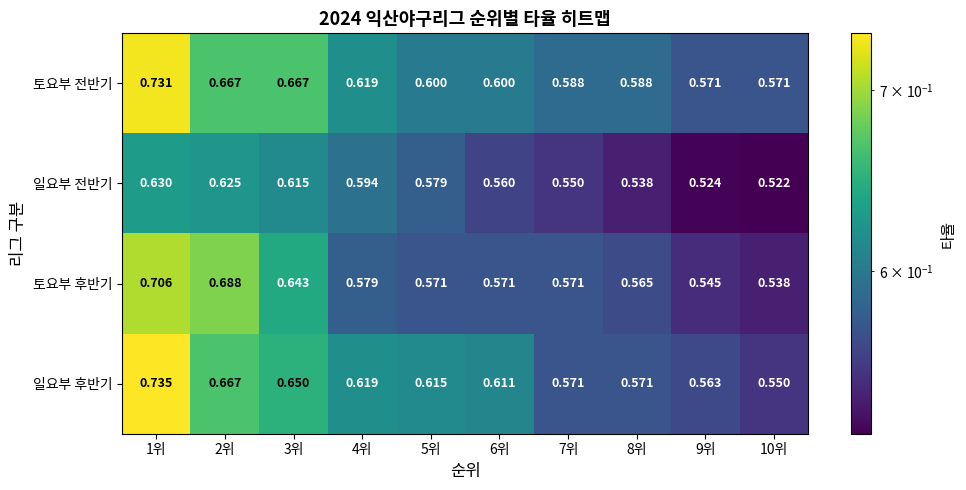

Is the value of 일요부 전반기 at 1위 greater than the value of 토요부 후반기 at 4위?

Yes